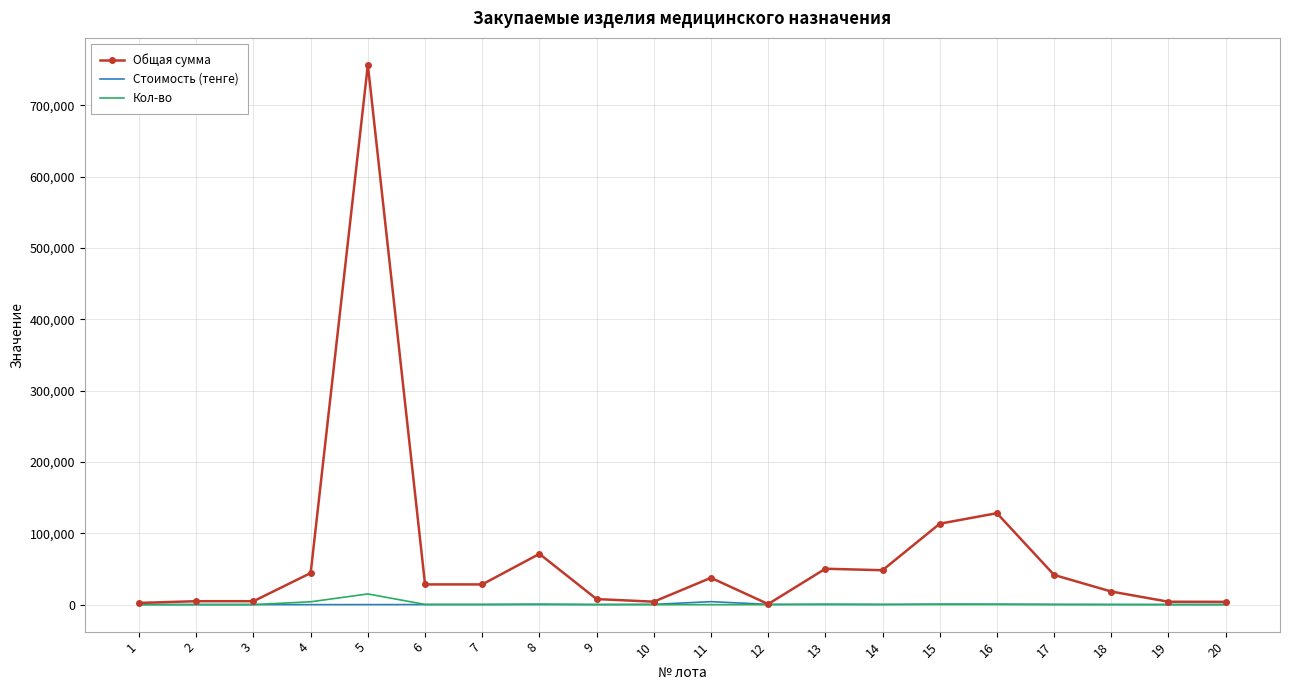

Is the value of Кол-во at 7 greater than the value of Общая сумма at 15?

No